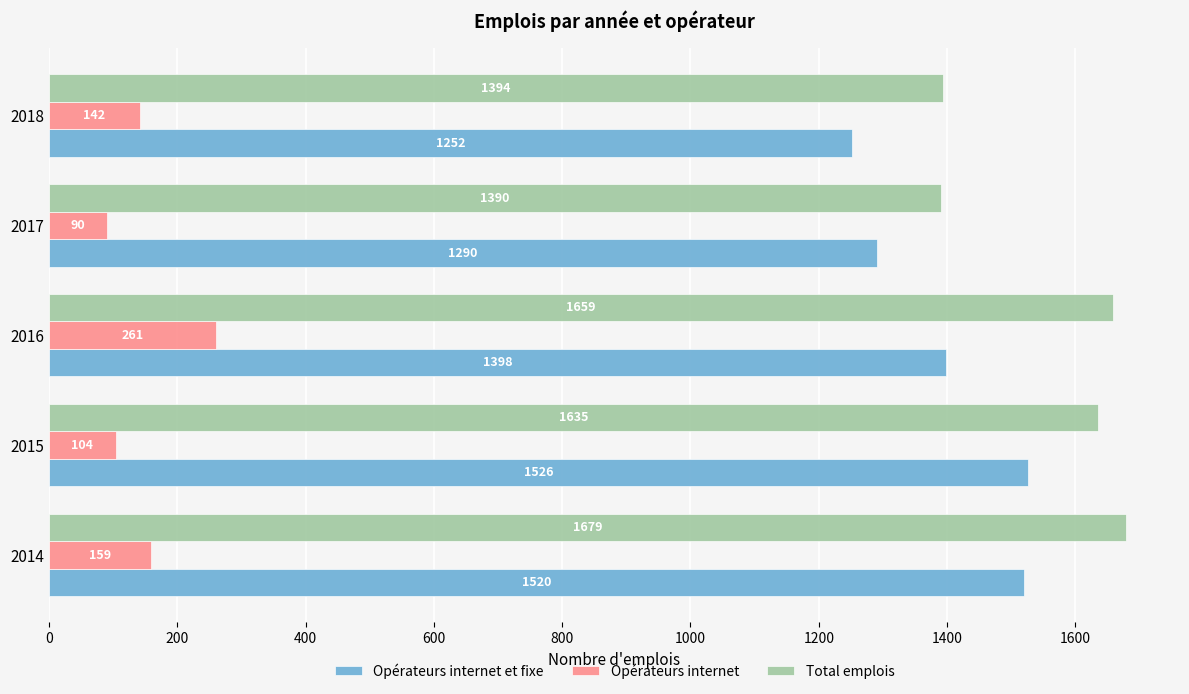

What is the maximum value shown in the chart?

1679